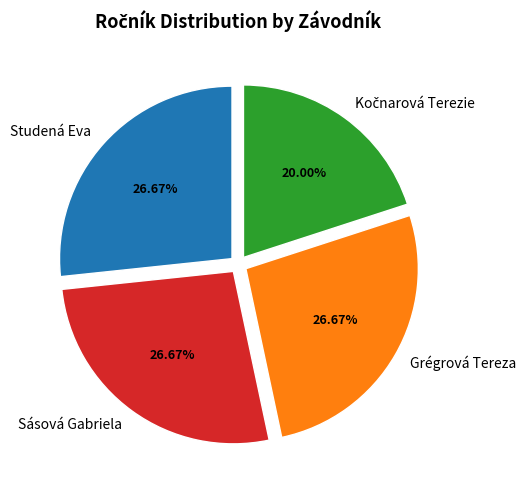

What is the ratio of the value at Studená Eva to the value at Grégrová Tereza?

1.0